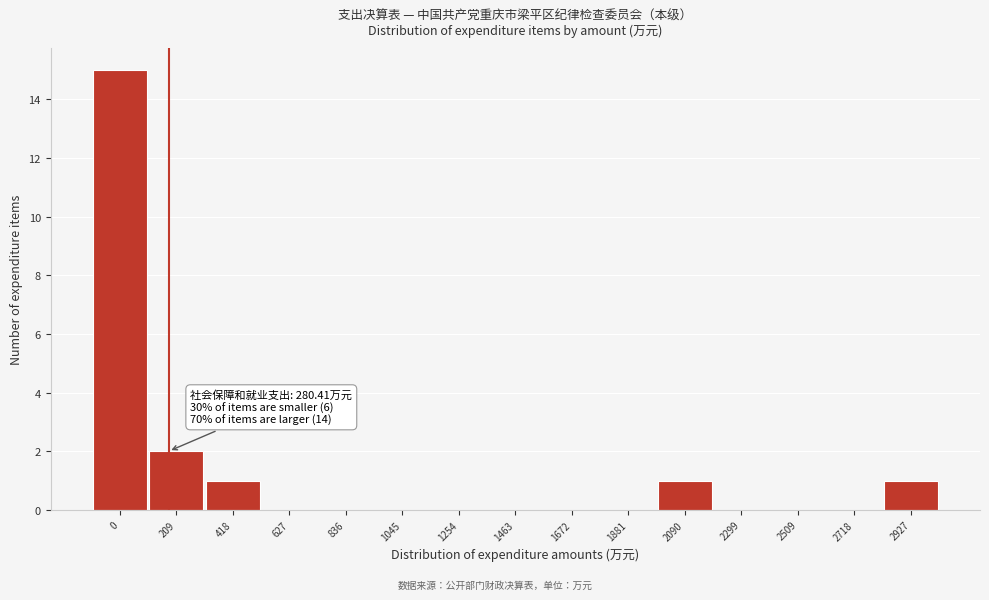

Reading right to left, list all the values displayed in this chart.

2927=1	2718=0	2509=0	2299=0	2090=1	1881=0	1672=0	1463=0	1254=0	1045=0	836=0	627=0	418=1	209=2	0=15